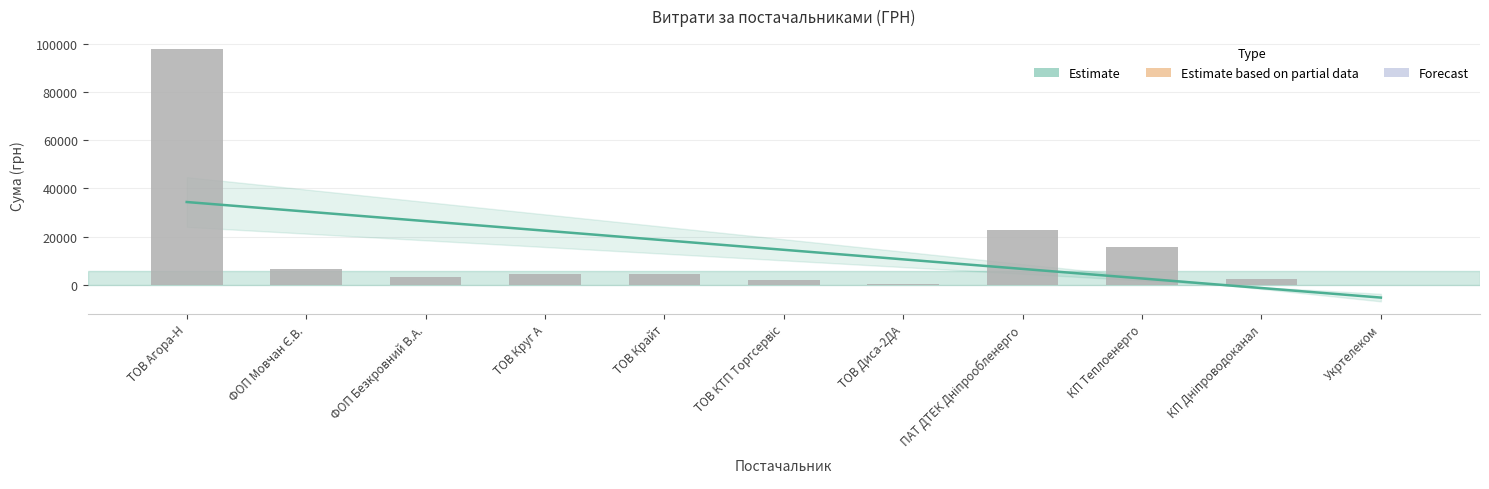

At which label does СУМА (ГРН) reach its minimum?

Укртелеком